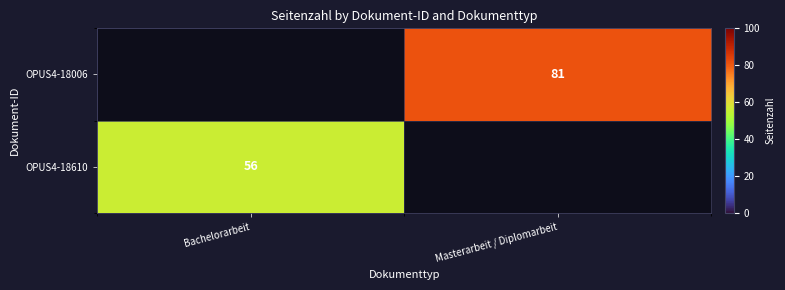

At how many categories does at least one series exceed 28?

2